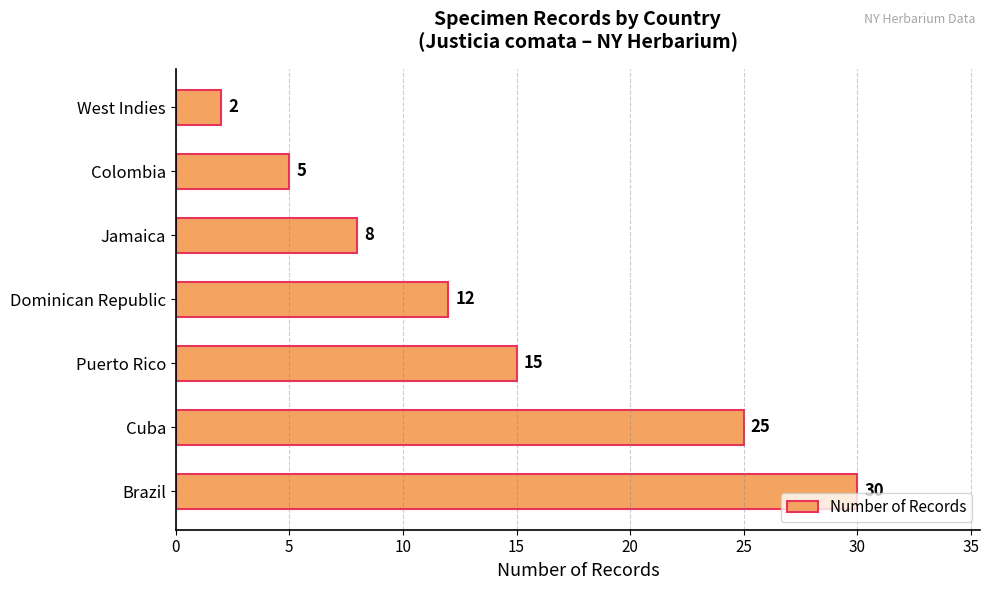

Reading bottom to top, list all the values displayed in this chart.

Brazil=30	Cuba=25	Puerto Rico=15	Dominican Republic=12	Jamaica=8	Colombia=5	West Indies=2